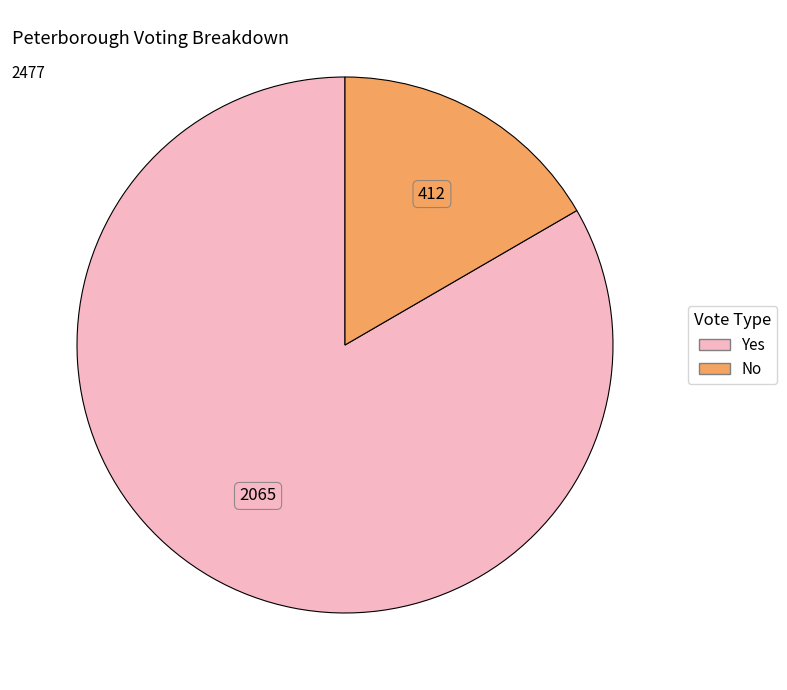

Is there a majority slice in this chart?

Yes